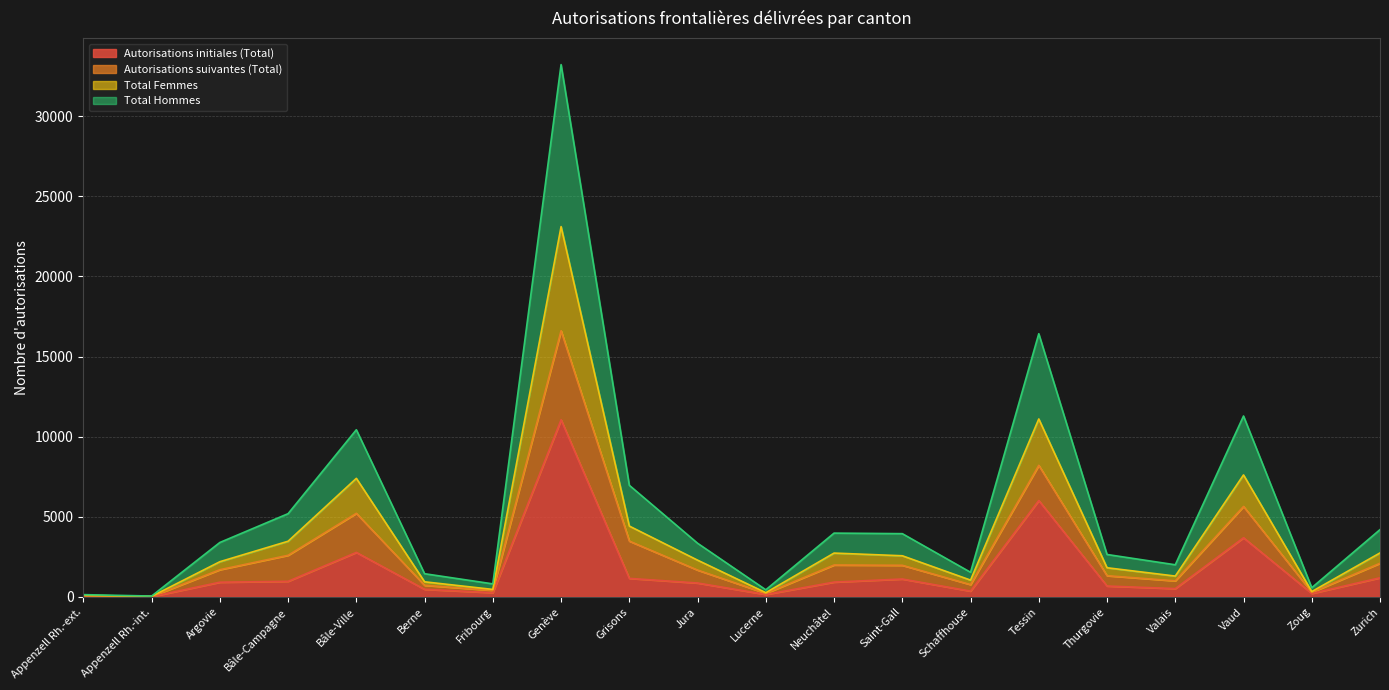

List the labels in order of Total Femmes value, largest first.

Genève, Tessin, Vaud, Bâle-Ville, Grisons, Bâle-Campagne, Zurich, Neuchâtel, Saint-Gall, Jura, Argovie, Thurgovie, Valais, Schaffhouse, Berne, Fribourg, Zoug, Lucerne, Appenzell Rh.-ext., Appenzell Rh.-int.